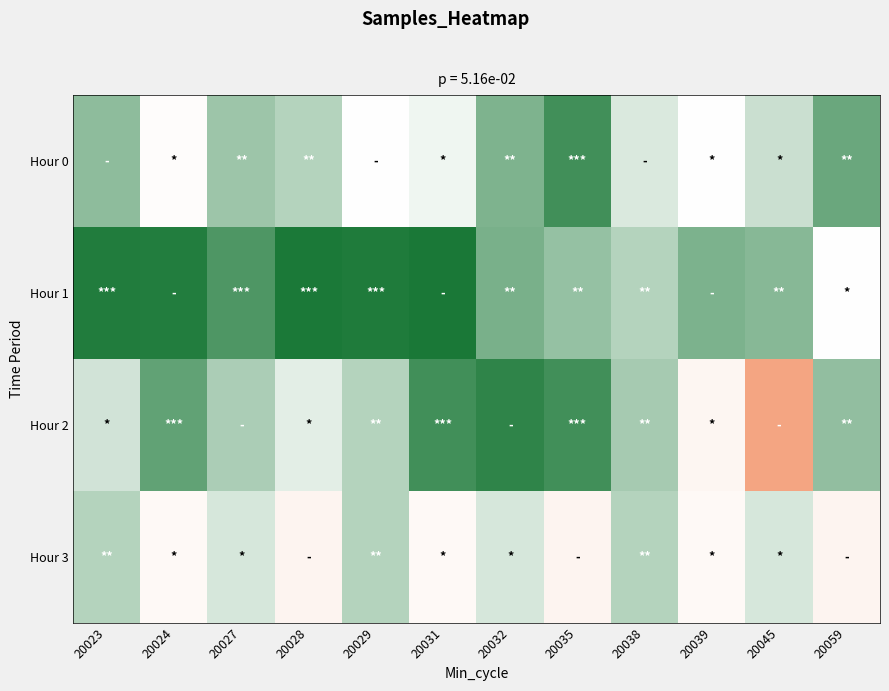

Which series has the largest range (max minus min)?

Hour 2